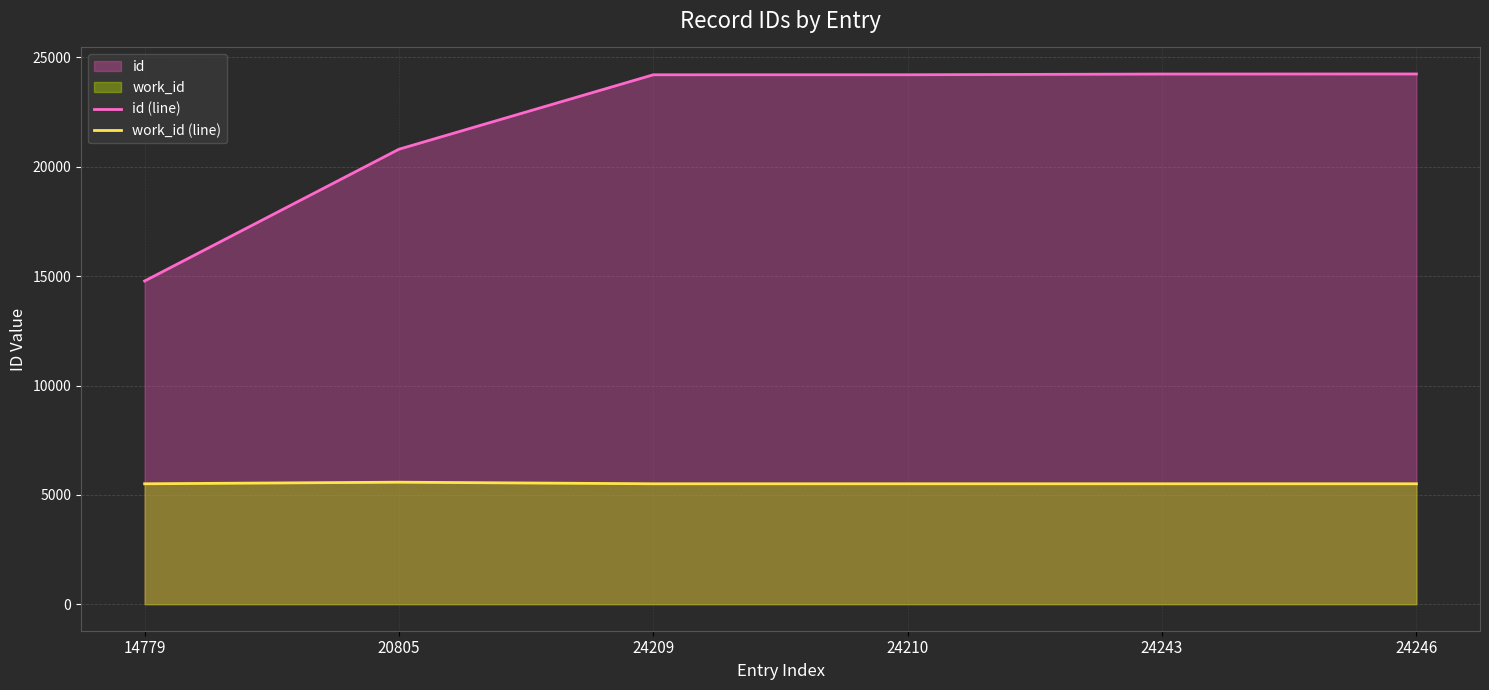

True or false: work_id (line) has a value of 7720 at 24246.

False